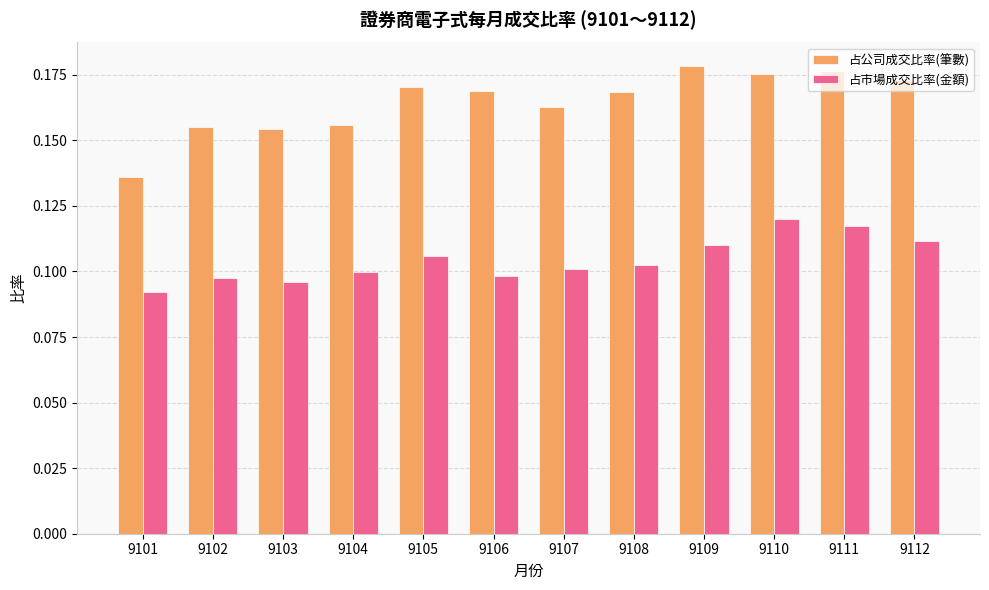

Is the value of 占市場成交比率(金額) at 9112 greater than the value of 占公司成交比率(筆數) at 9101?

No